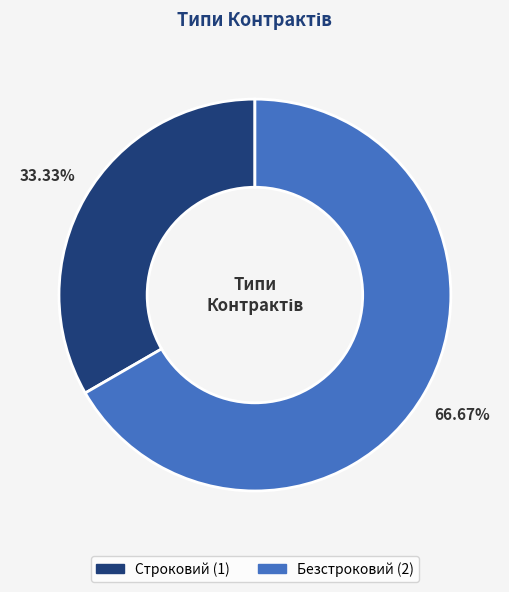

What is the smallest slice in the pie chart?

Строковий